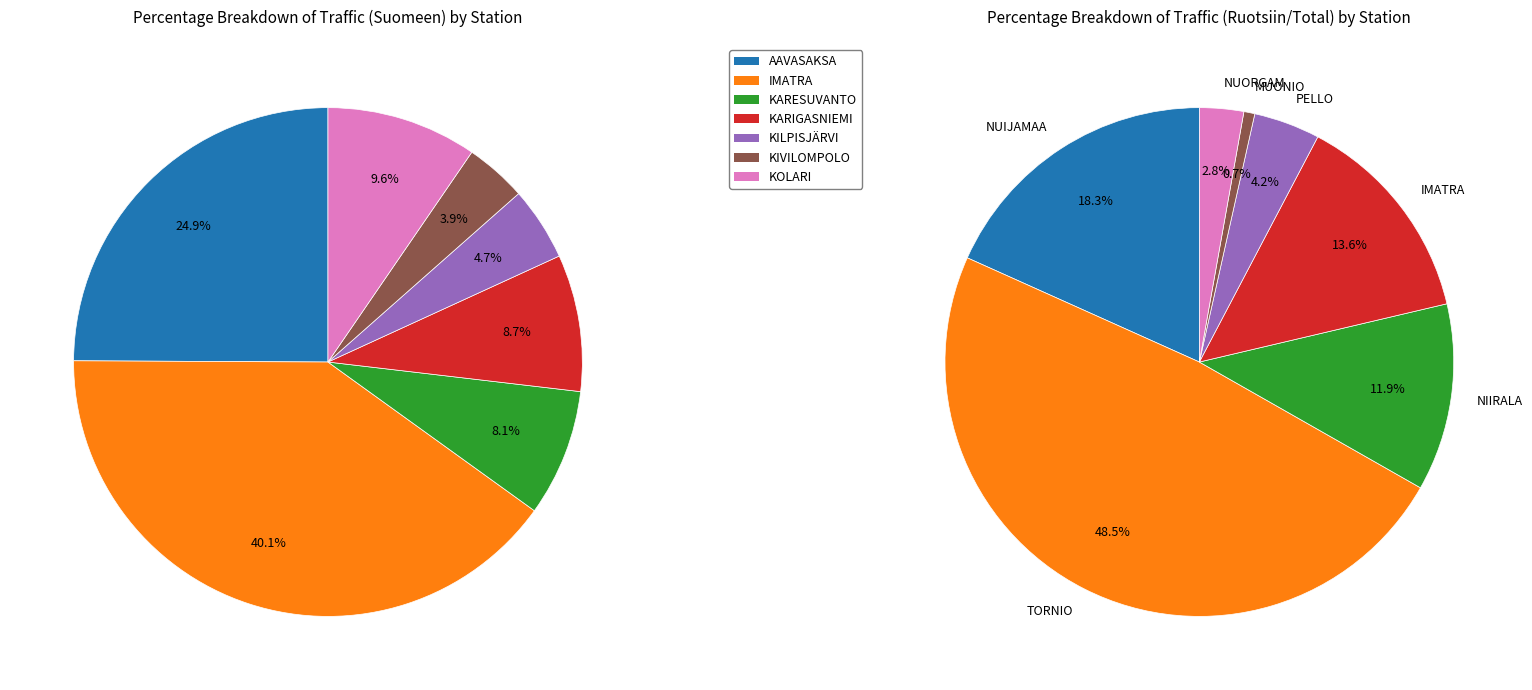

True or false: KARESUVANTO Suomeen accounts for 1% of the total.

False